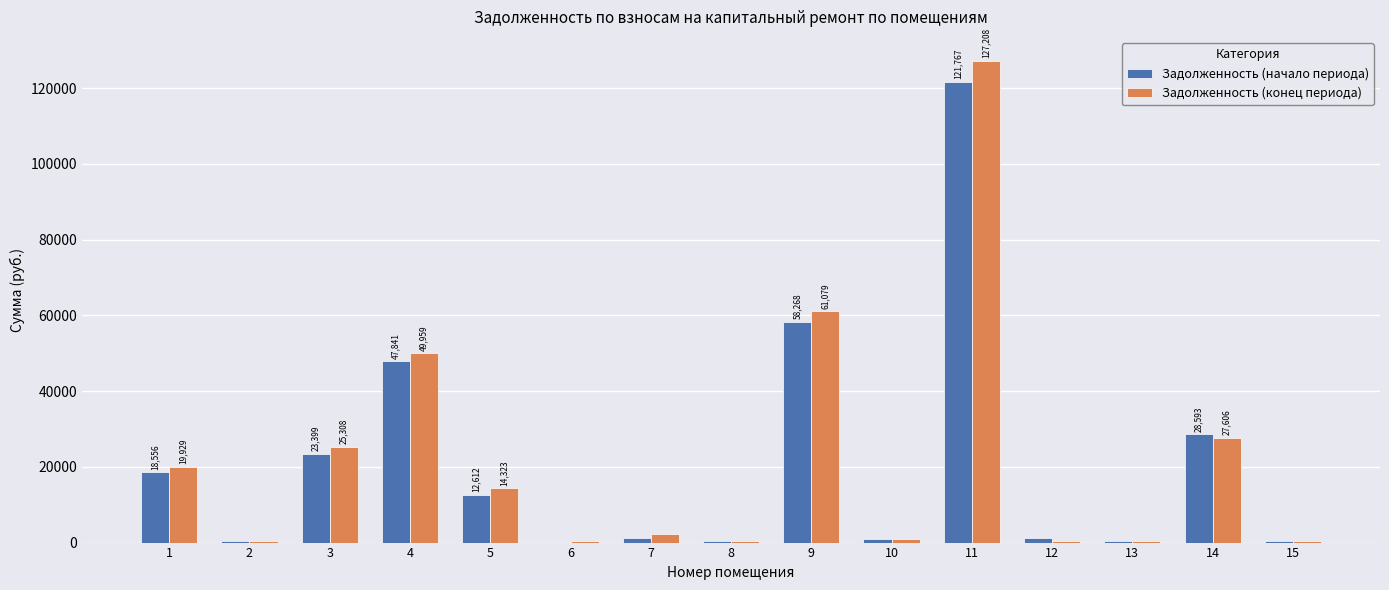

The value of Задолженность (начало периода) at 14 is 7690.1. True or false?

False